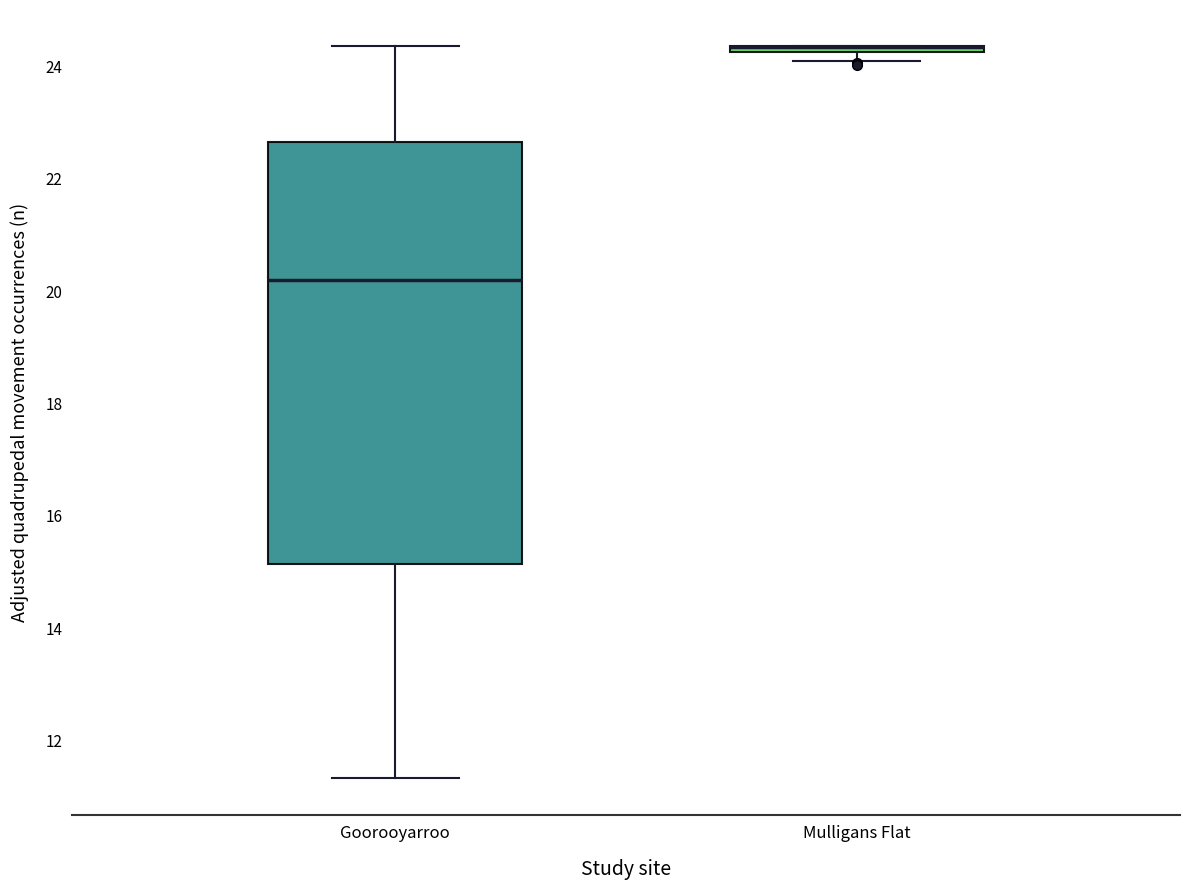

Where does the median line of the box for Goorooyarroo sit on the y-axis? The values are not printed on the chart, so give them approximately, as read against the axis.

20.2